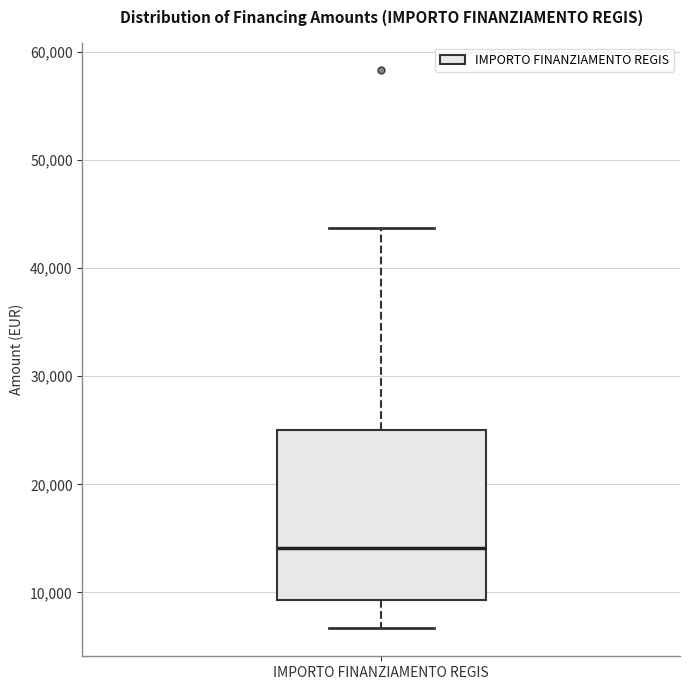

Read this box plot against the y-axis: the position of the median line, the range covered by the box, and the ends of both whiskers. The values are not printed on the chart, so give them approximately, as read against the axis.

median 14000, box 9000 to 25000, whiskers 7000 to 44000